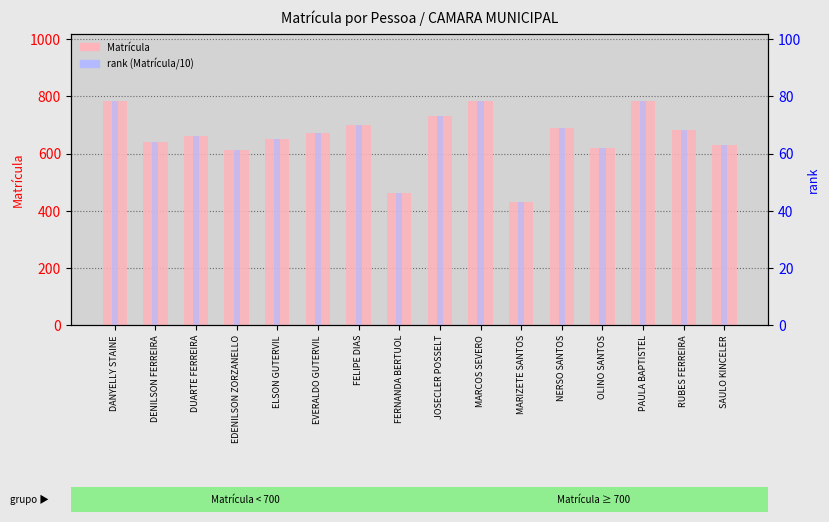

Is it true that Matrícula equals 671.0 at EVERALDO GUTERVIL?

True